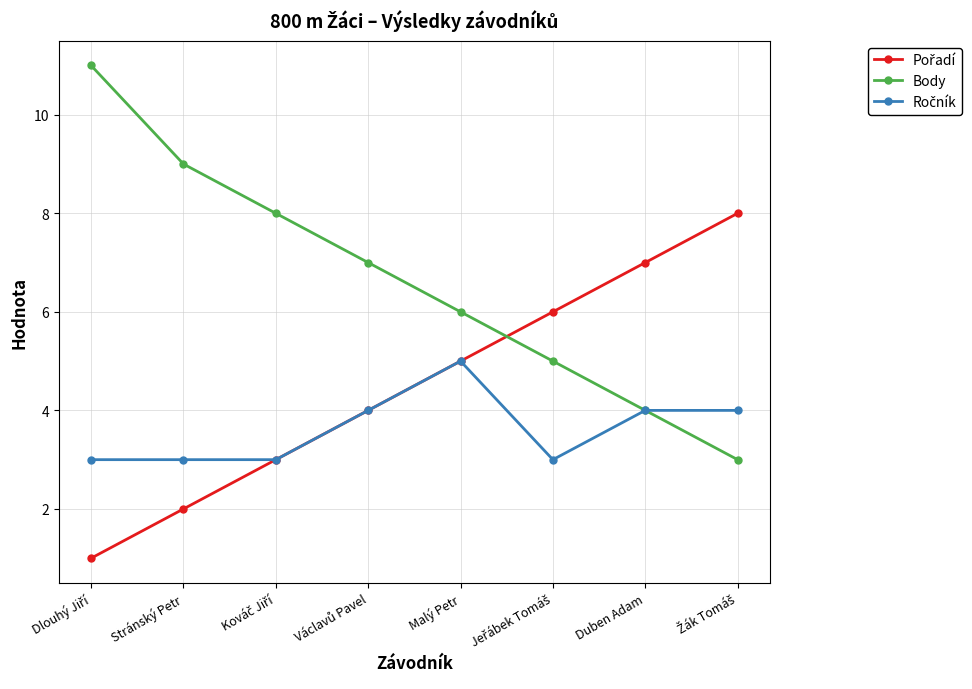

Is this an area chart (filled region under the line)?

No